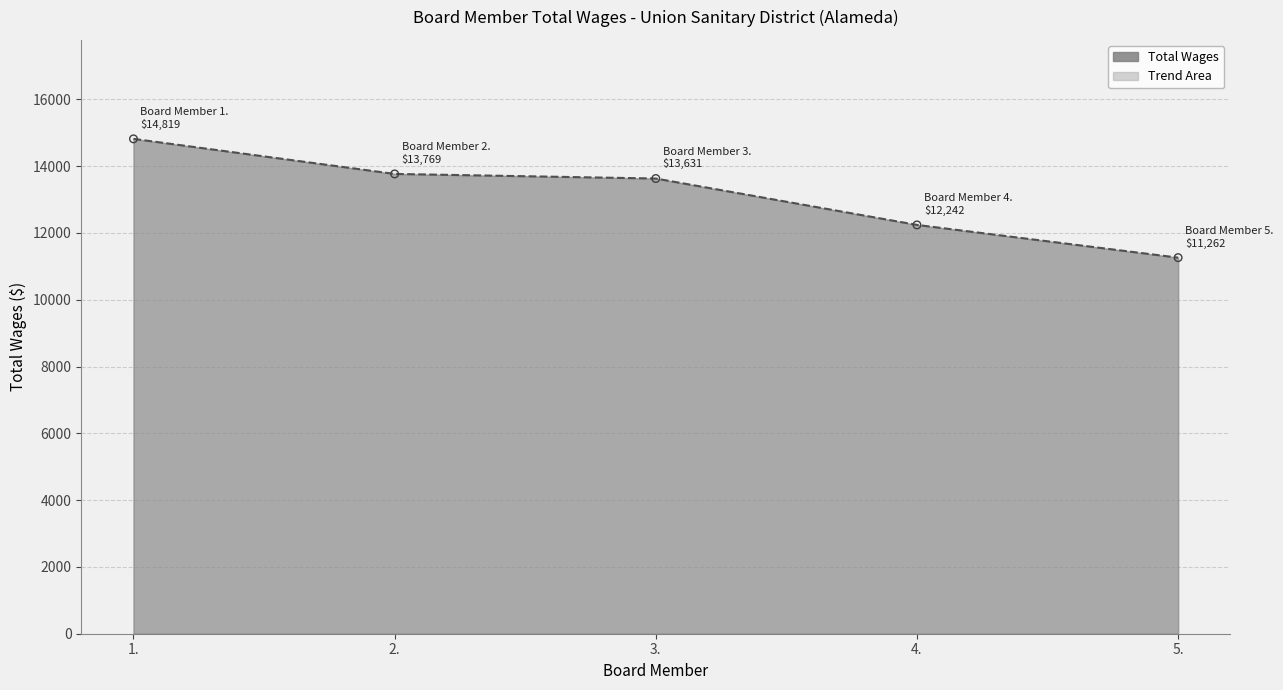

Between 2. and 4., which is larger?

2.